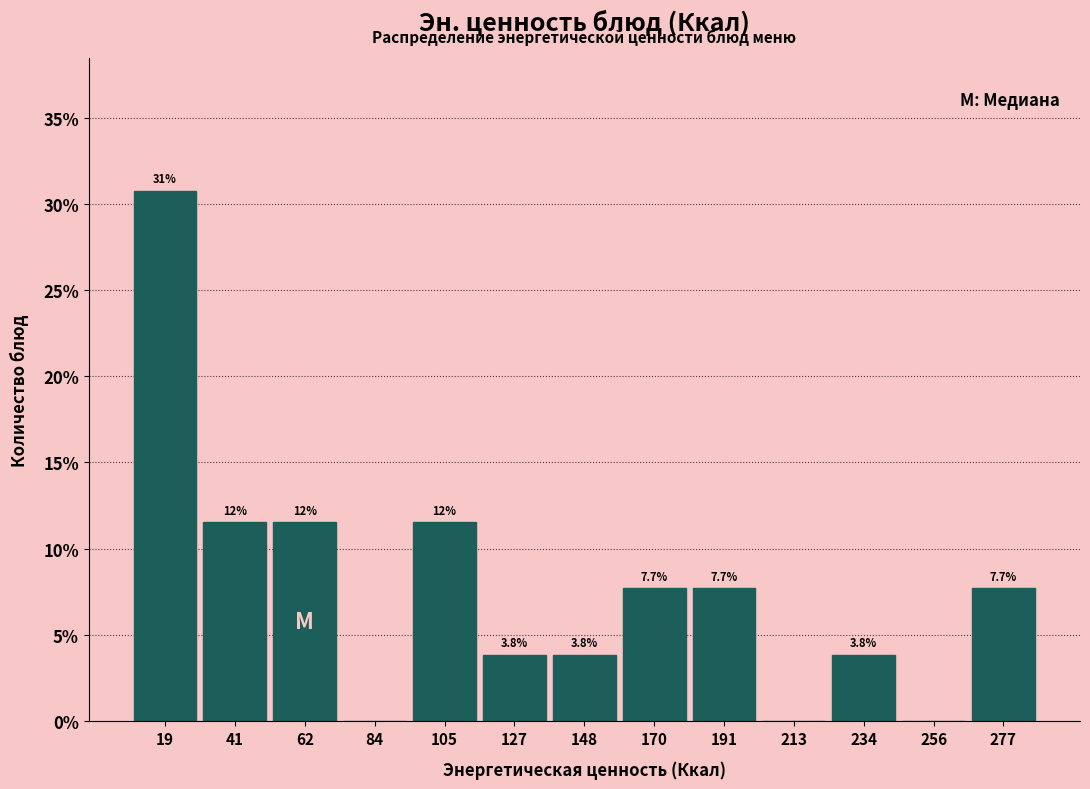

Which range on the x-axis has the tallest bar?

10 to 30